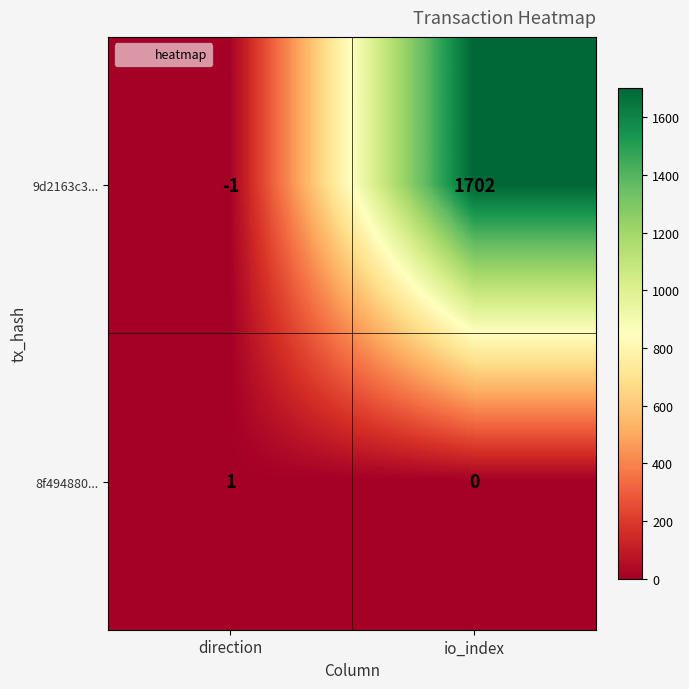

Reading left to right, what are all the values shown in this chart?

9d2163c3...: direction=-1	io_index=1702
8f494880...: direction=1	io_index=0